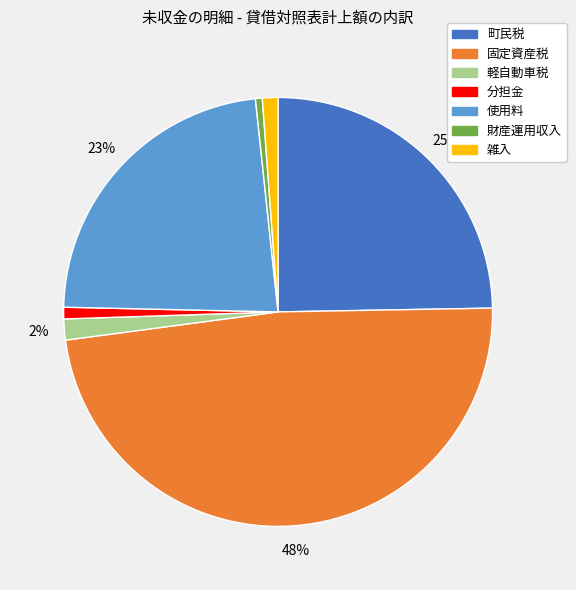

To the nearest percent, what is the difference between the 財産運用収入 and 町民税 slice percentages?

24%